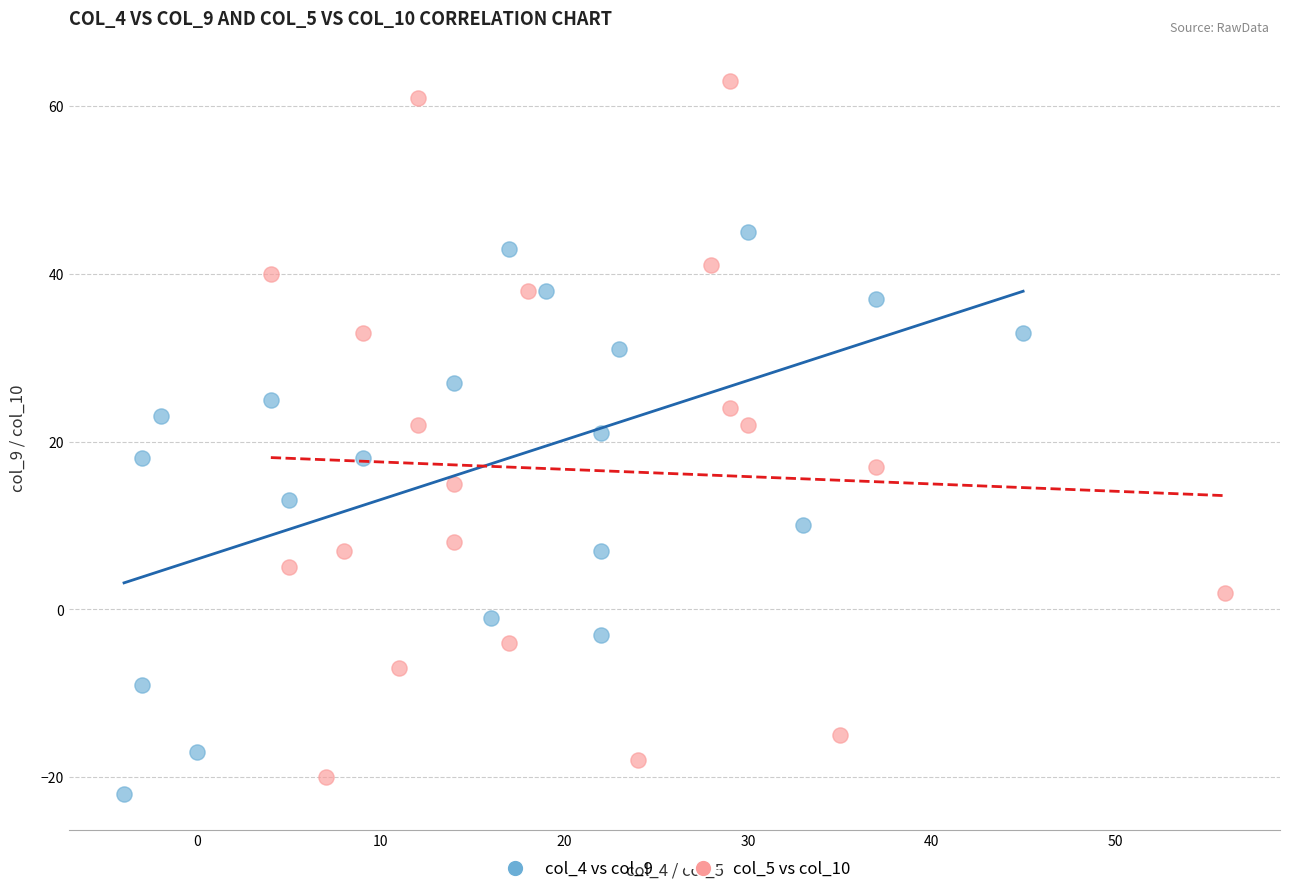

What are all the series names shown in the legend?

col_4 vs col_9, col_5 vs col_10